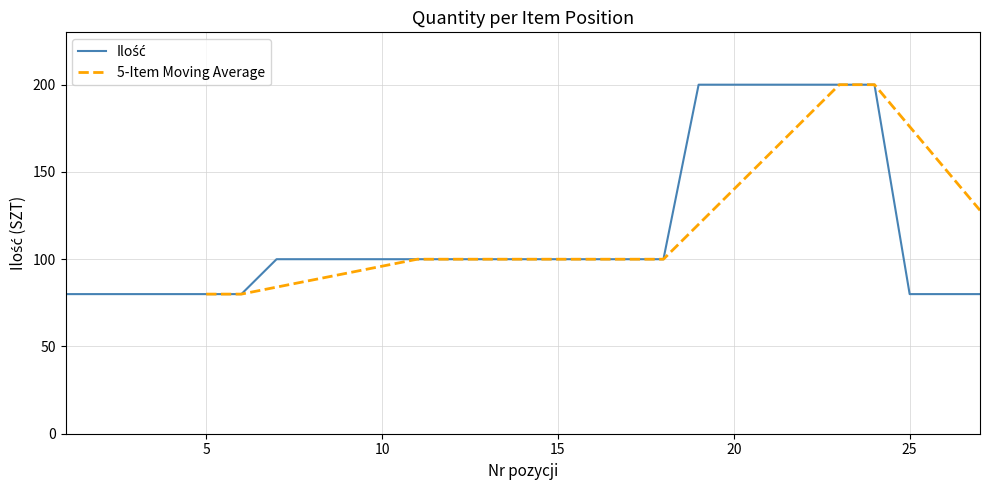

What is the average value?

116